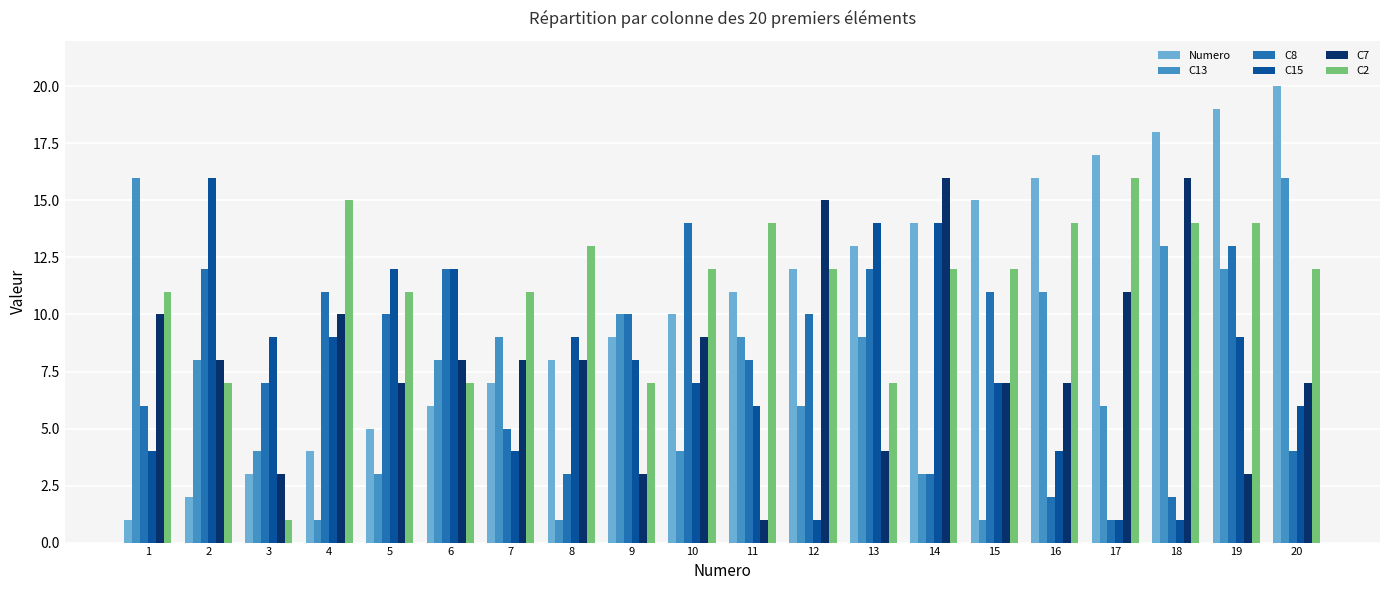

The C7 series shows 3 at 9. True or false?

True